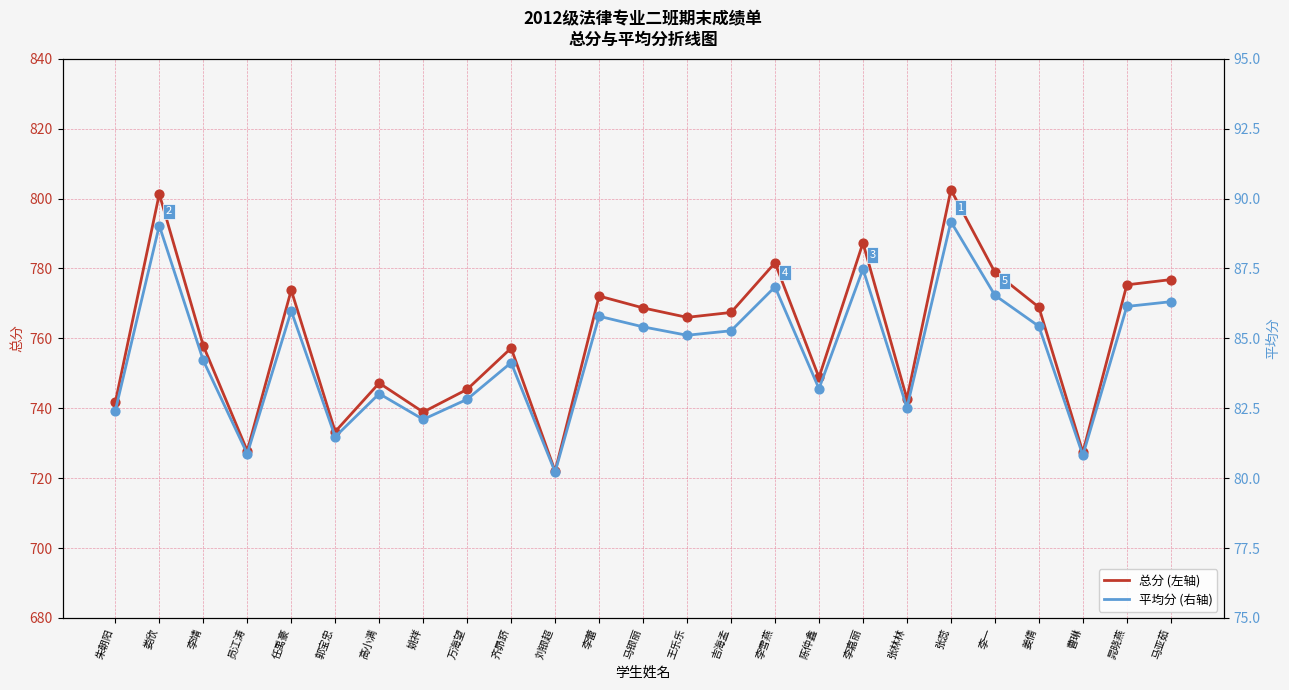

Is the value of 平均分 (右轴) at 张林林 greater than the value of 总分 (左轴) at 曹琳?

No